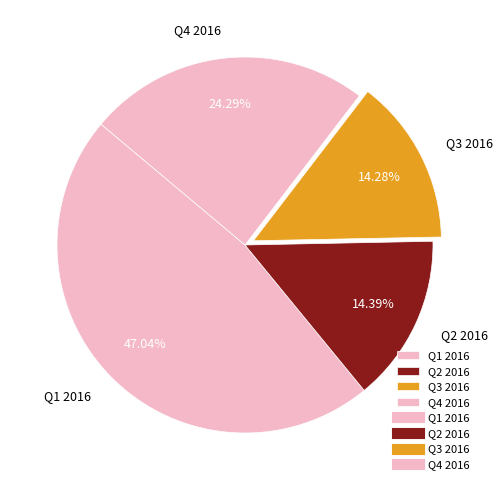

What is the largest slice in the pie chart?

Q1 2016